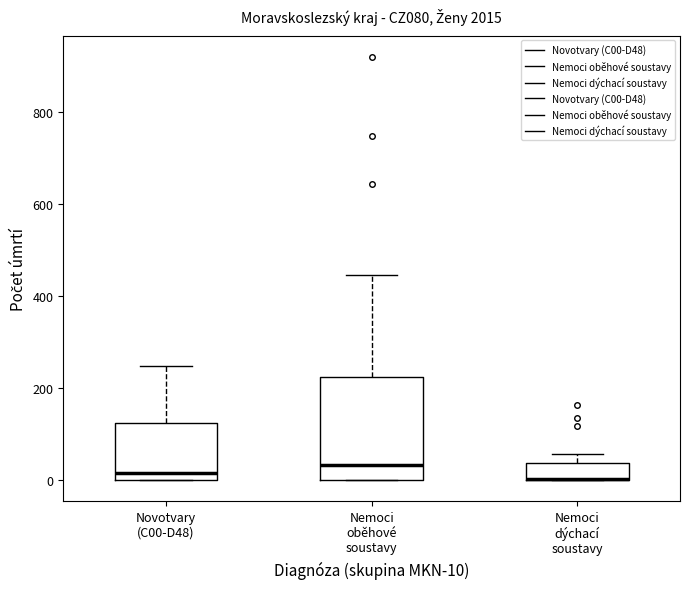

Reading left to right, transcribe this box plot: for each box, give where its median line is, the range the box spans, and where its two whiskers end, as read against the y-axis. The values are not printed on the chart, so give them approximately, as read against the axis.

Novotvary (C00-D48): median 20, box 0 to 120, whiskers 0 to 240
Nemoci oběhové soustavy: median 40, box 0 to 220, whiskers 0 to 440
Nemoci dýchací soustavy: median 0 (drawn on the box's lower edge), box 0 to 40, whiskers 0 to 60